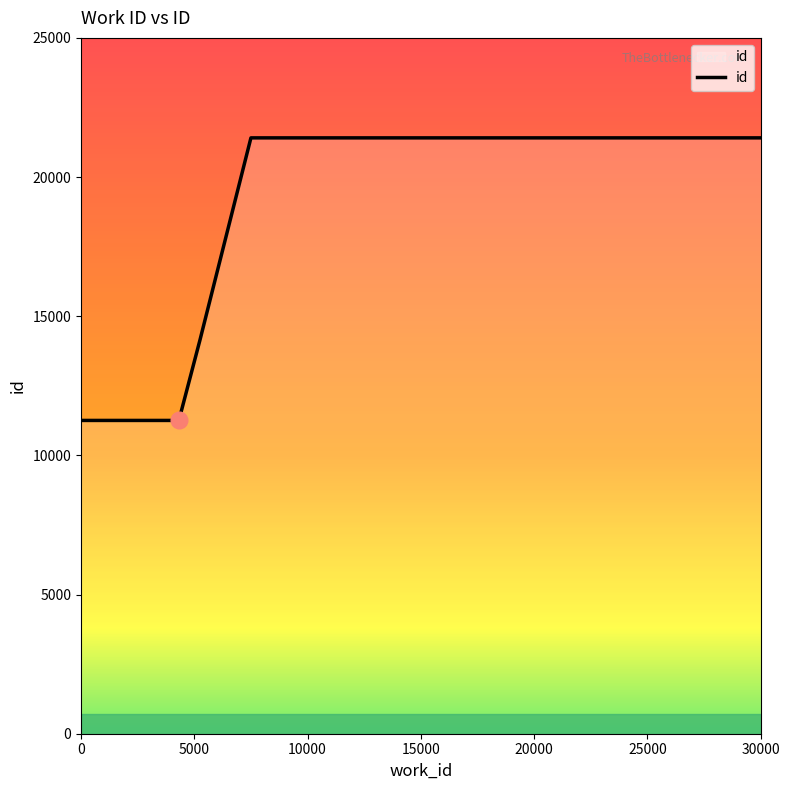

How many categories are shown in the chart?

5